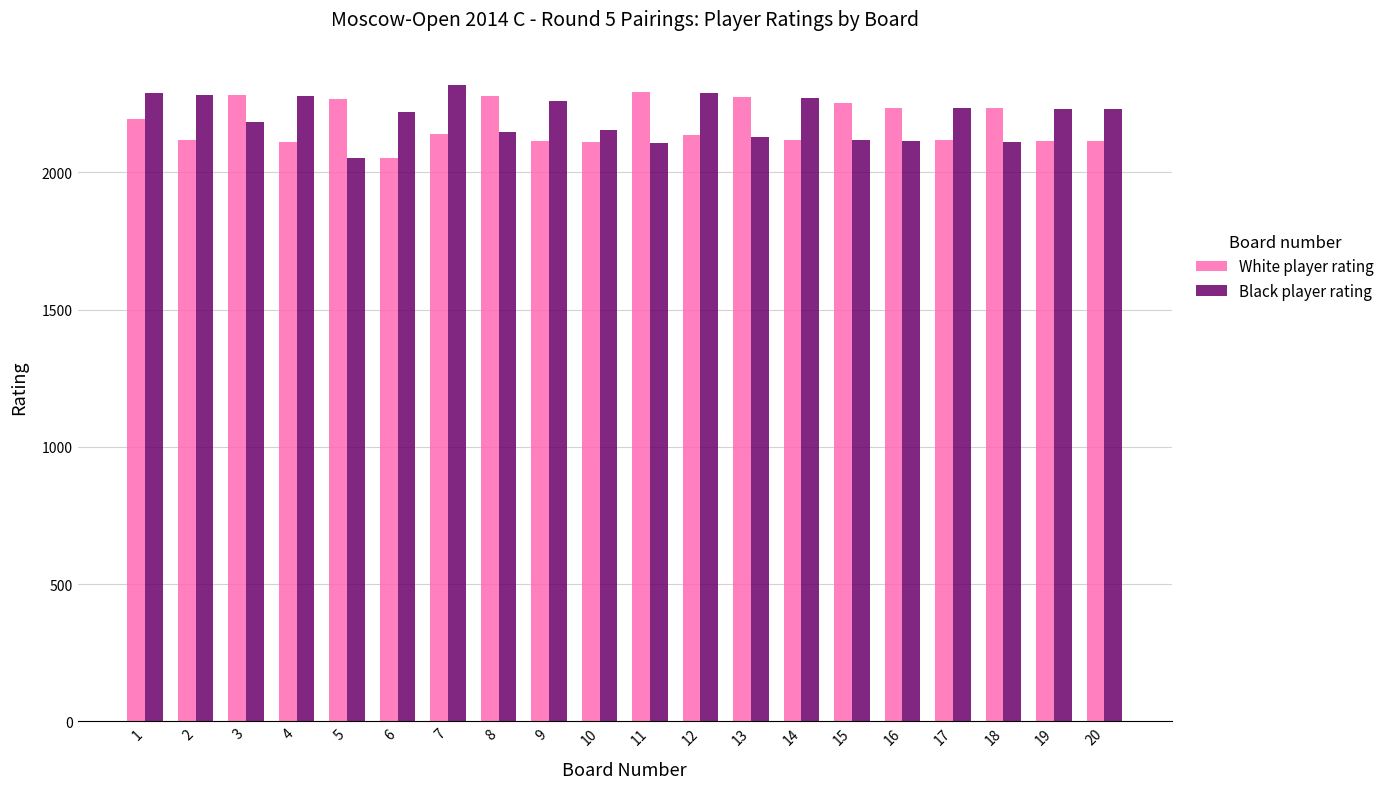

What is the sum of the White player rating values at 7 and 4?

4250